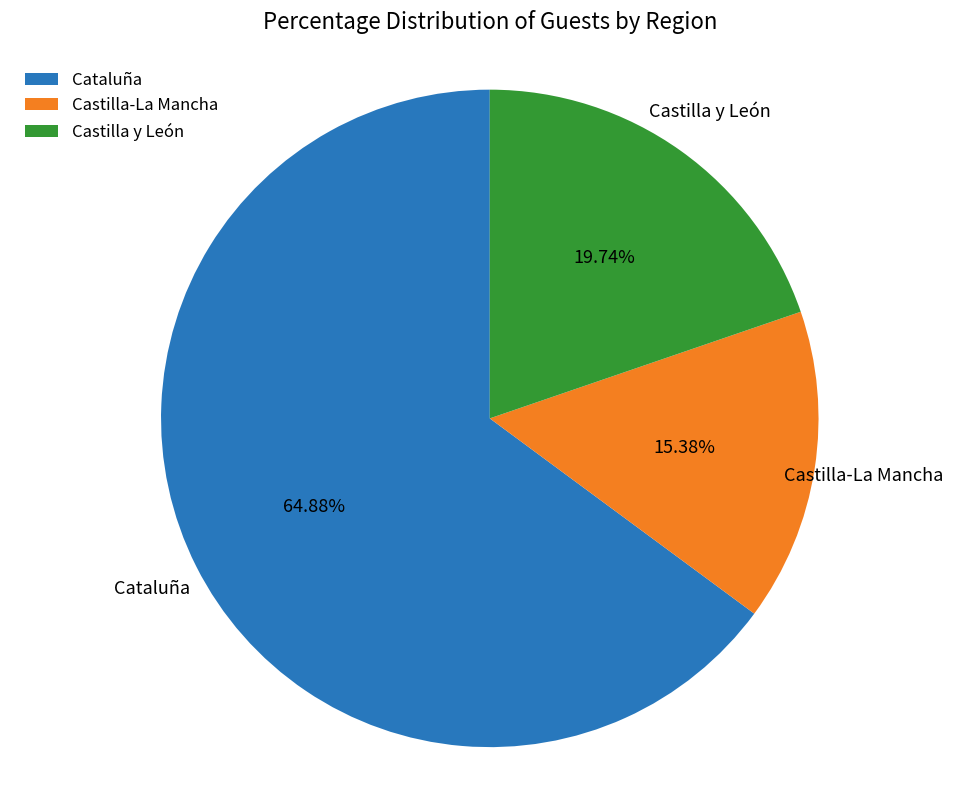

The Castilla y León slice represents 29% of the pie. True or false?

False